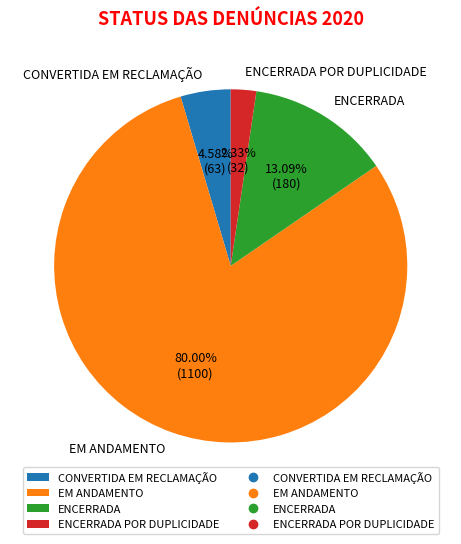

How many slices are in this pie chart?

4